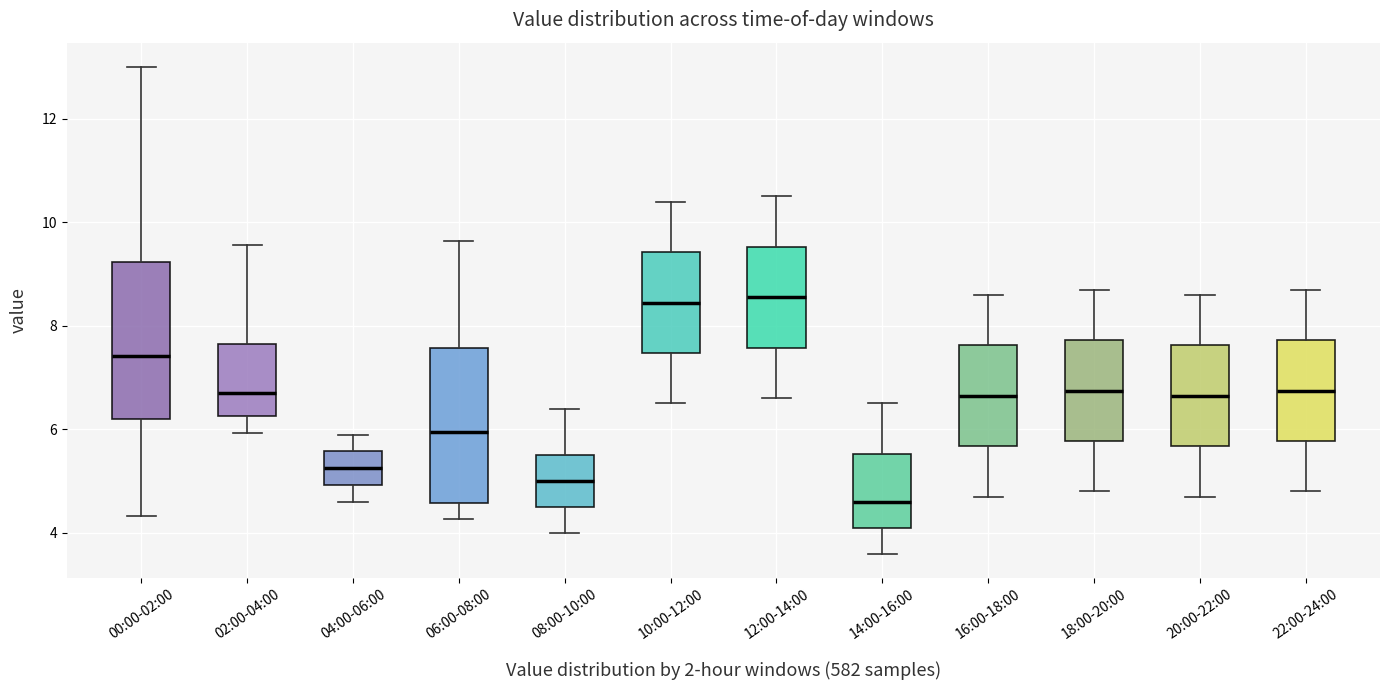

Reading left to right, transcribe this box plot: for each box, give where its median line is, the range the box spans, and where its two whiskers end, as read against the y-axis. The values are not printed on the chart, so give them approximately, as read against the axis.

00:00-02:00: median 7.4, box 6.2 to 9.2, whiskers 4.4 to 13.0
02:00-04:00: median 6.8, box 6.2 to 7.6, whiskers 6.0 to 9.6
04:00-06:00: median 5.2, box 5.0 to 5.6, whiskers 4.6 to 6.0
06:00-08:00: median 6.0, box 4.6 to 7.6, whiskers 4.2 to 9.6
08:00-10:00: median 5.0, box 4.6 to 5.6, whiskers 4.0 to 6.4
10:00-12:00: median 8.4, box 7.4 to 9.4, whiskers 6.6 to 10.4
12:00-14:00: median 8.6, box 7.6 to 9.6, whiskers 6.6 to 10.6
14:00-16:00: median 4.6, box 4.2 to 5.6, whiskers 3.6 to 6.6
16:00-18:00: median 6.6, box 5.6 to 7.6, whiskers 4.8 to 8.6
18:00-20:00: median 6.8, box 5.8 to 7.8, whiskers 4.8 to 8.8
20:00-22:00: median 6.6, box 5.6 to 7.6, whiskers 4.8 to 8.6
22:00-24:00: median 6.8, box 5.8 to 7.8, whiskers 4.8 to 8.8